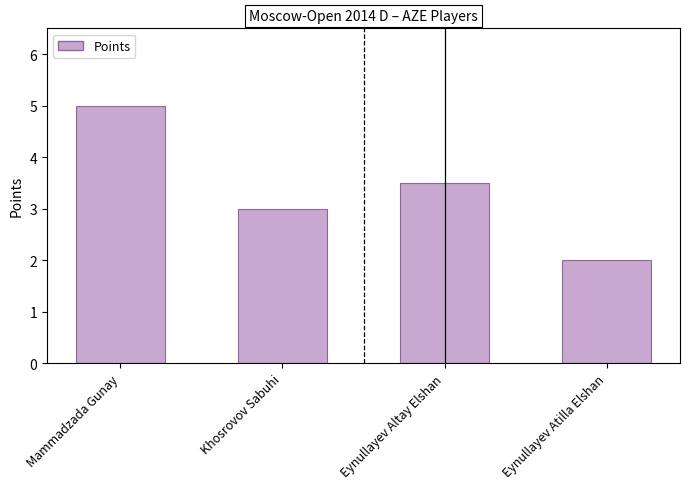

The chart shows a value of 3.0 at Khosrovov Sabuhi. True or false?

True